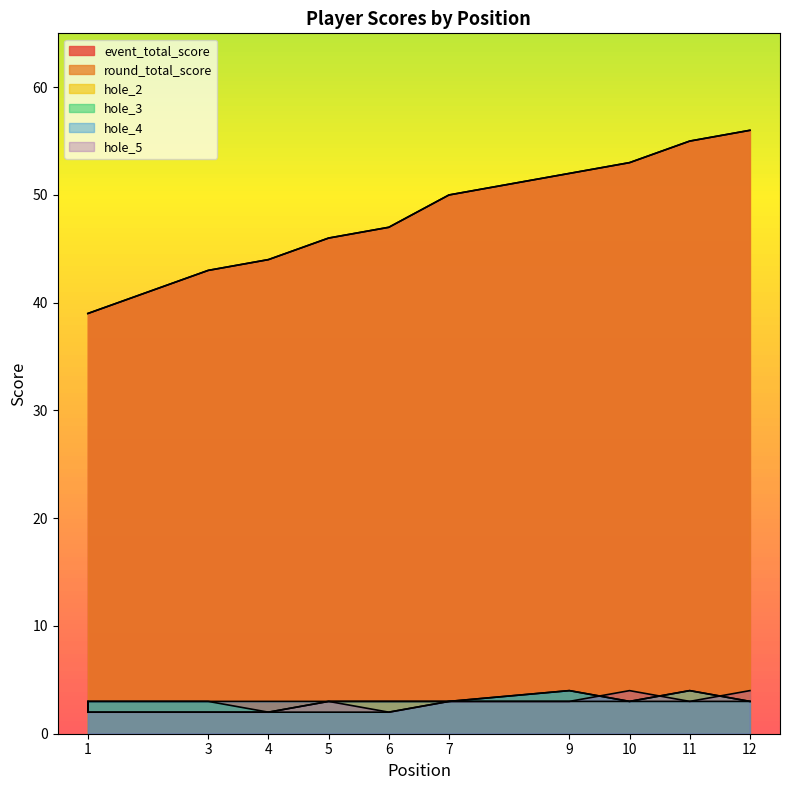

Which series has the largest total across all categories?

event_total_score